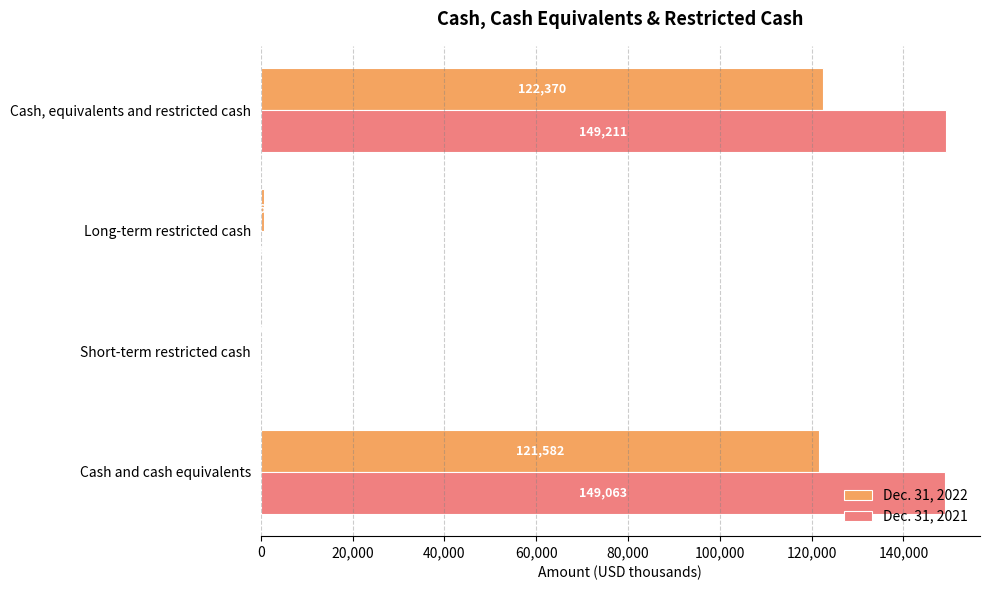

Which series has the largest total across all categories?

Dec. 31, 2021